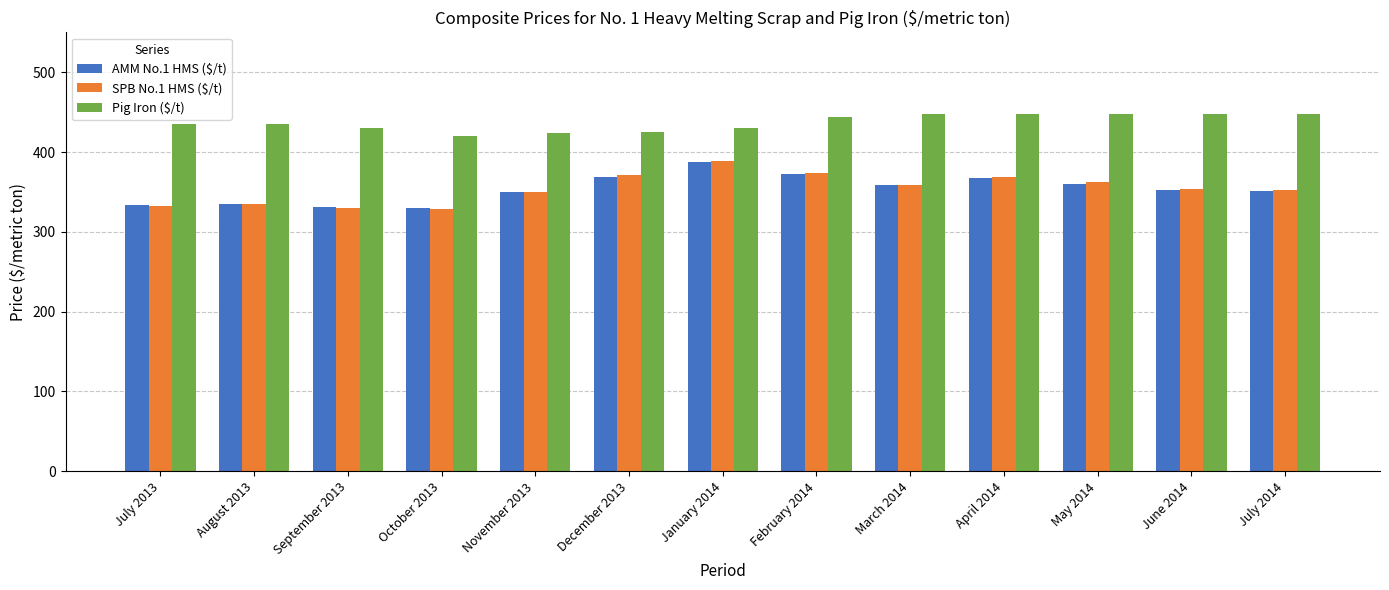

What is the total value across all series at August 2013?

1105.7